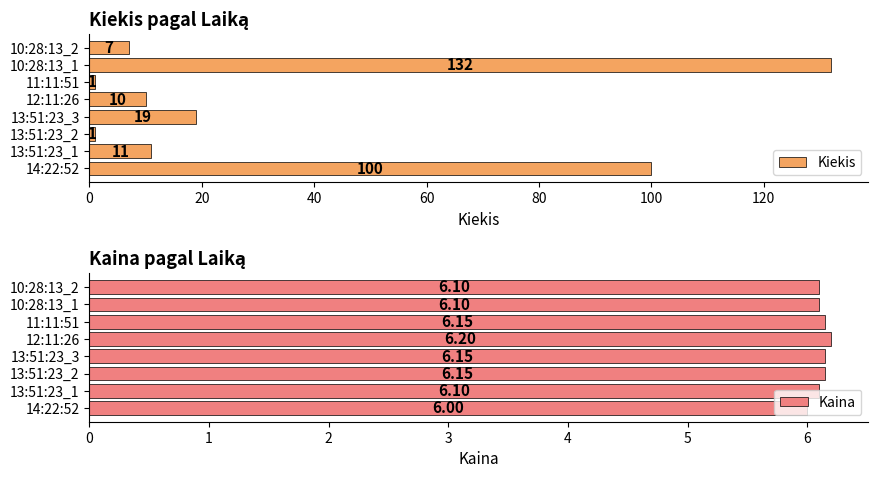

What is the minimum value shown in the chart?

1.0